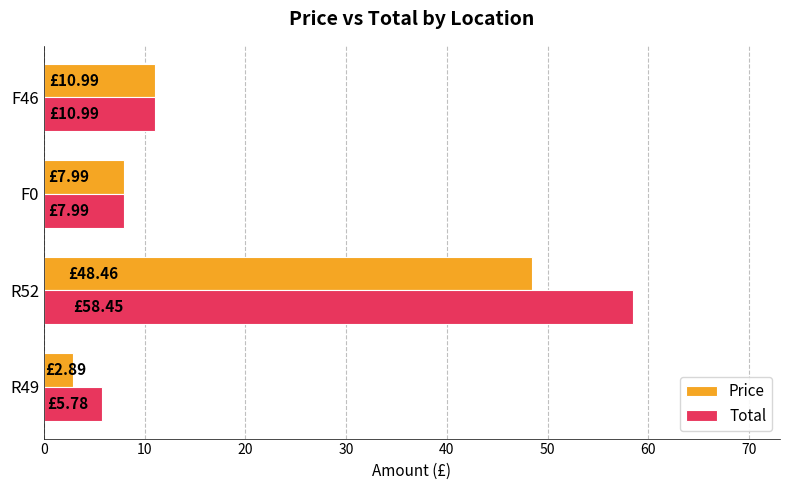

How many data points does each series have?

4